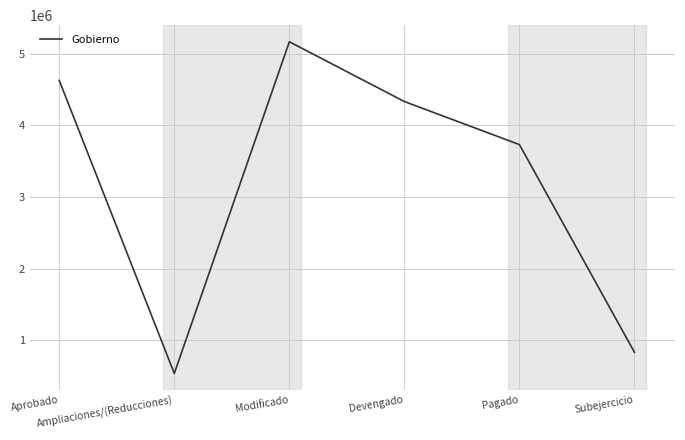

Which has a higher value, Devengado or Aprobado?

Aprobado